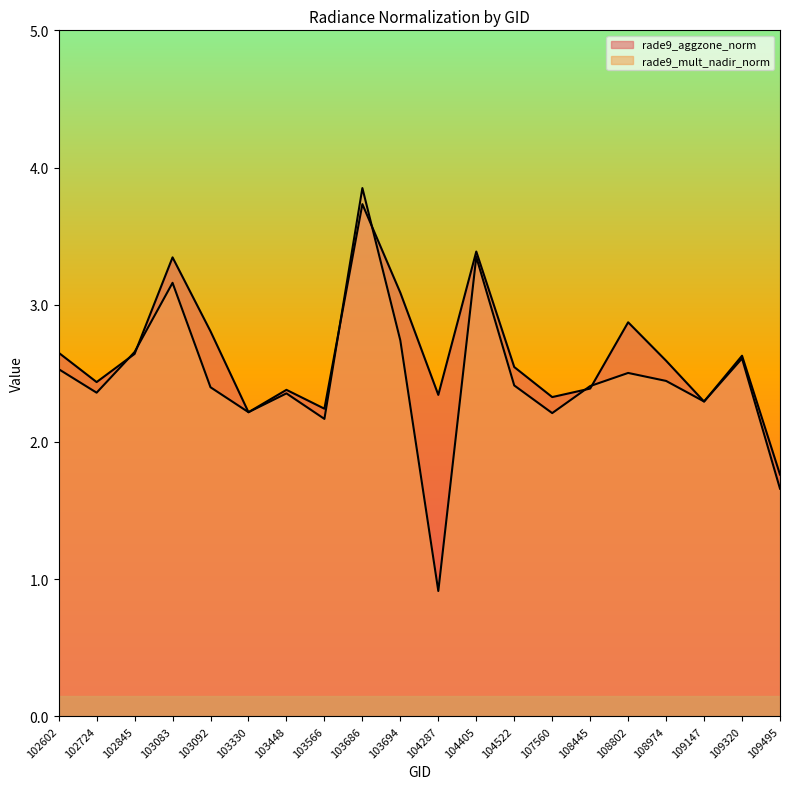

Which series has the largest range (max minus min)?

rade9_mult_nadir_norm